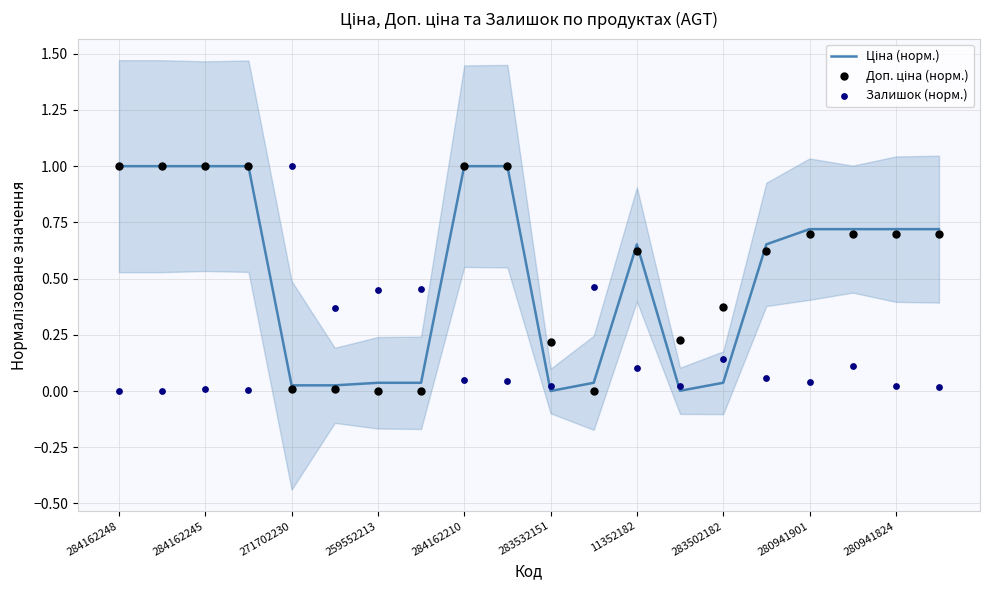

Which series has the widest spread of Y values?

Ціна (норм.)